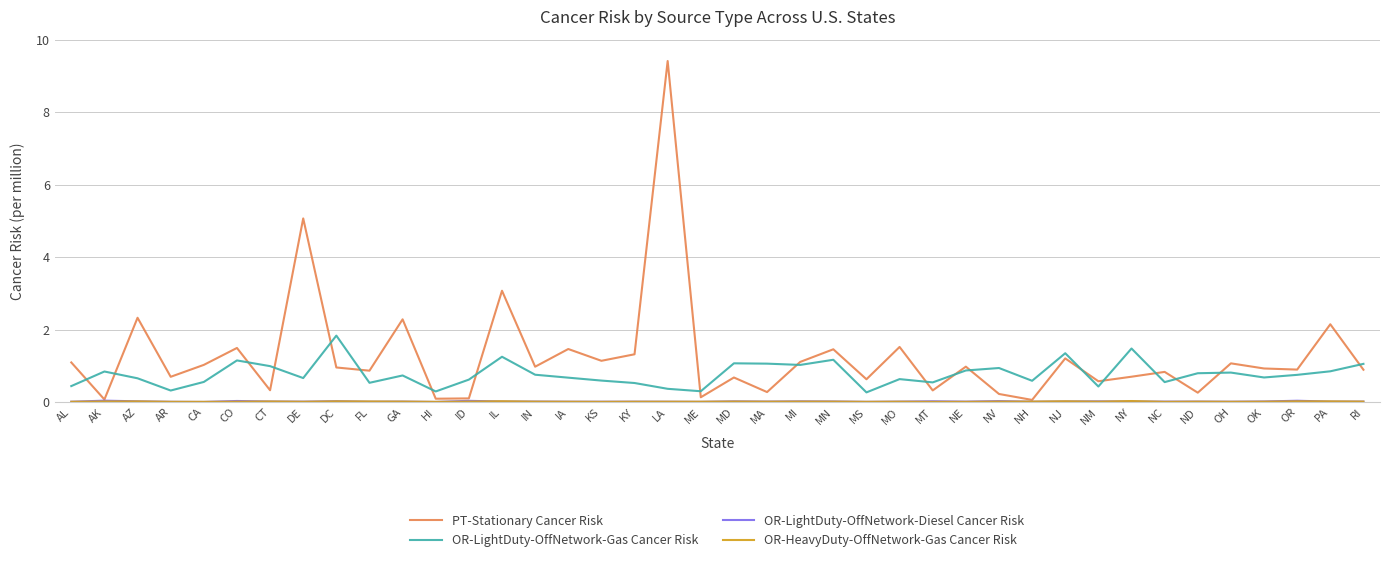

Which series has the widest spread of values?

PT-Stationary Cancer Risk